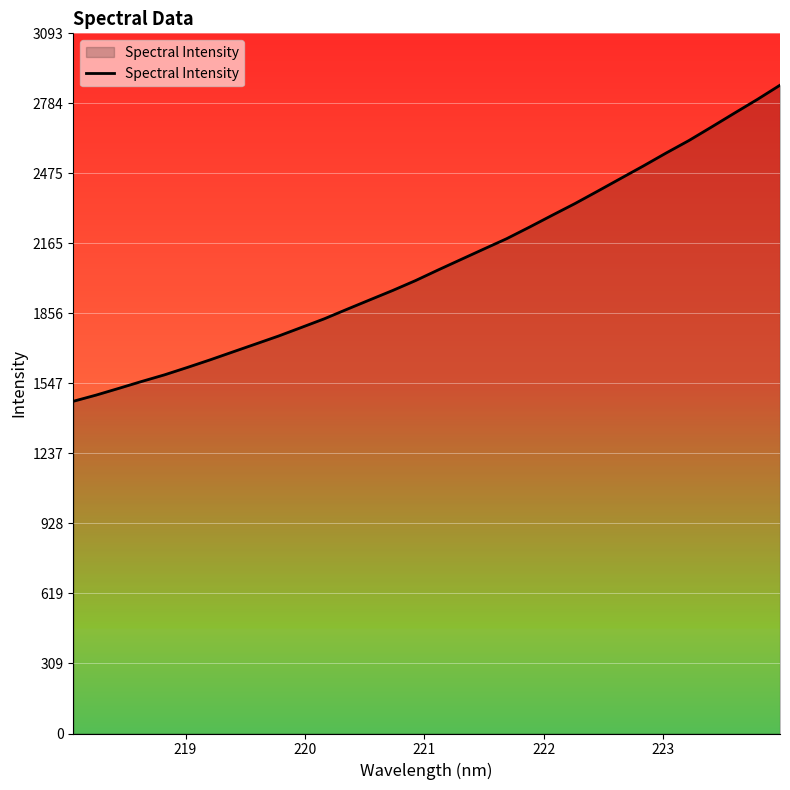

What is the greatest value displayed?

2864.2